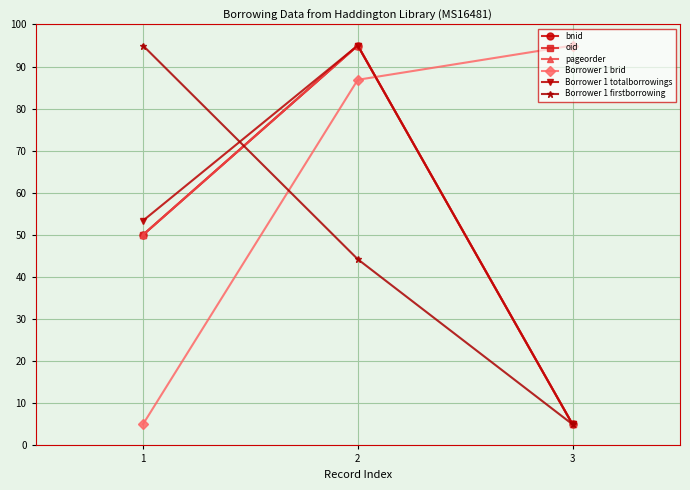

Does the chart have visible grid lines?

Yes